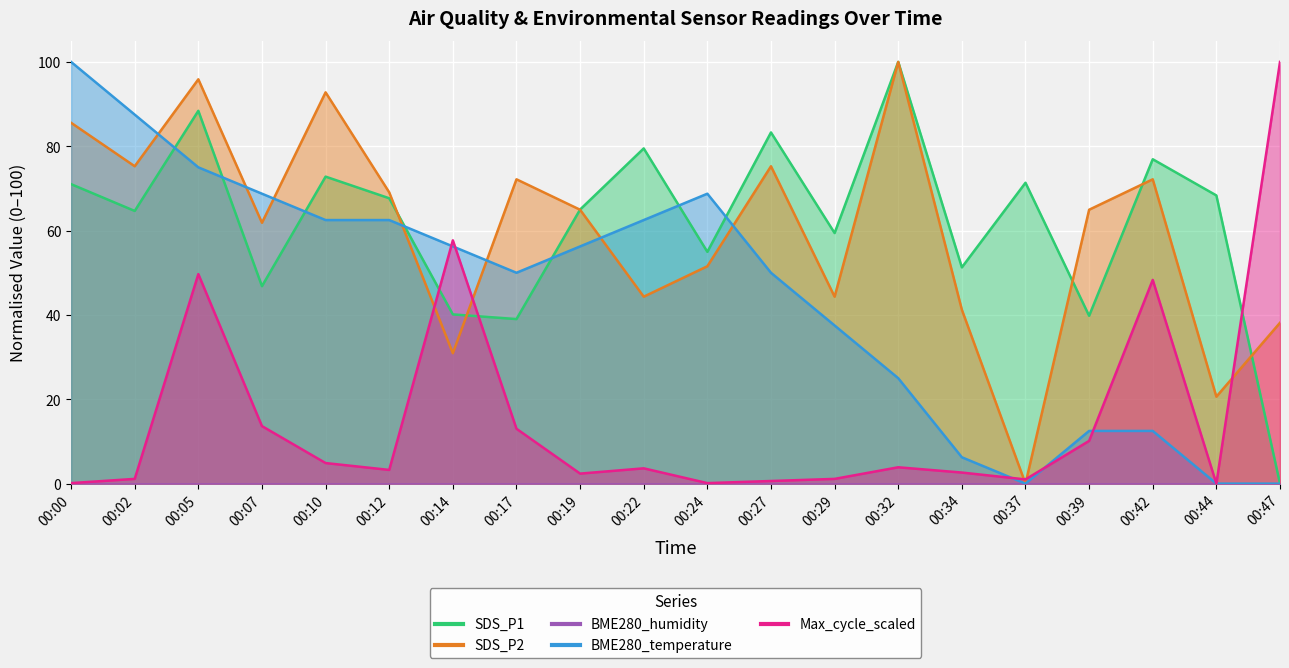

Where is the first local maximum for SDS_P2?

00:05